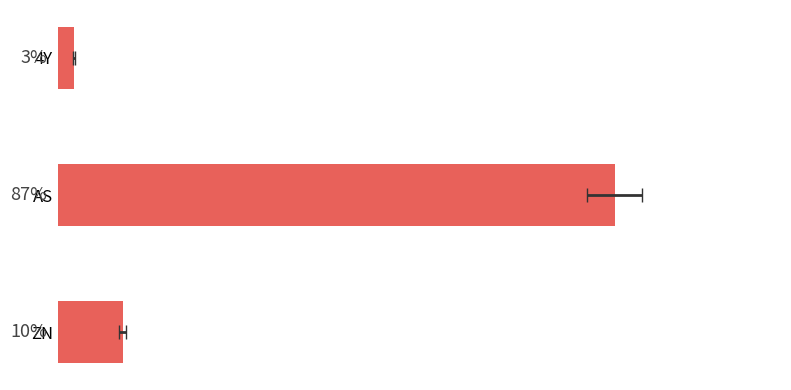

How many data points are above 16?

1